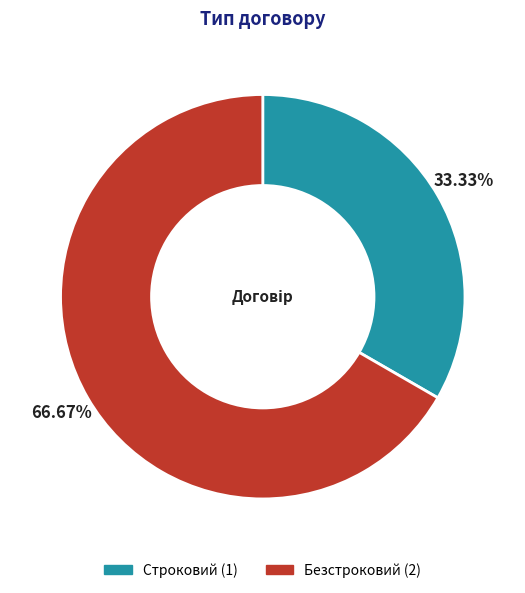

What is the ratio of the value at Безстроковий to the value at Строковий?

2.0